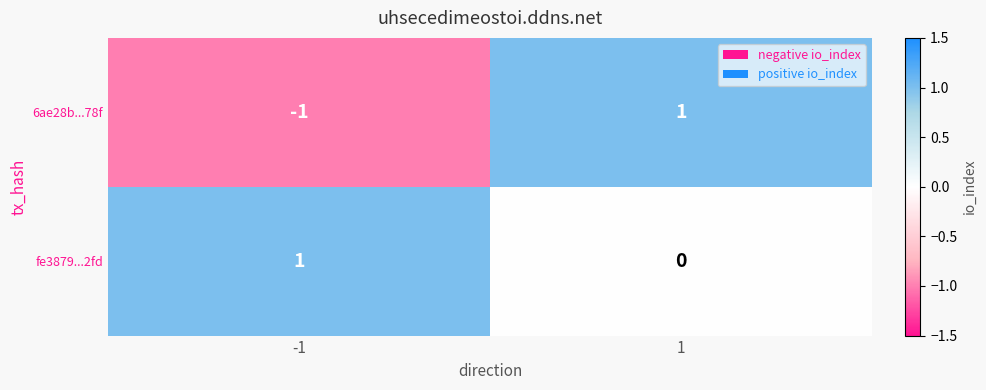

What is the total value across all series at 1?

1